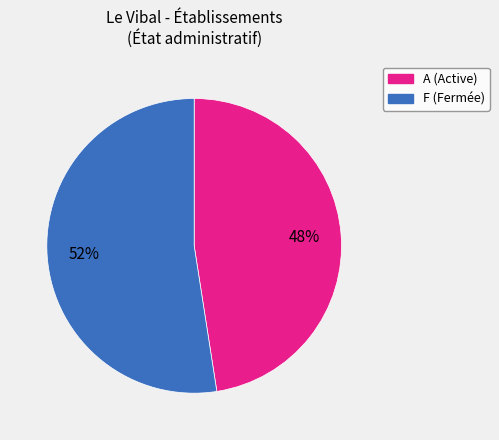

To the nearest percent, what is the average slice percentage?

50%